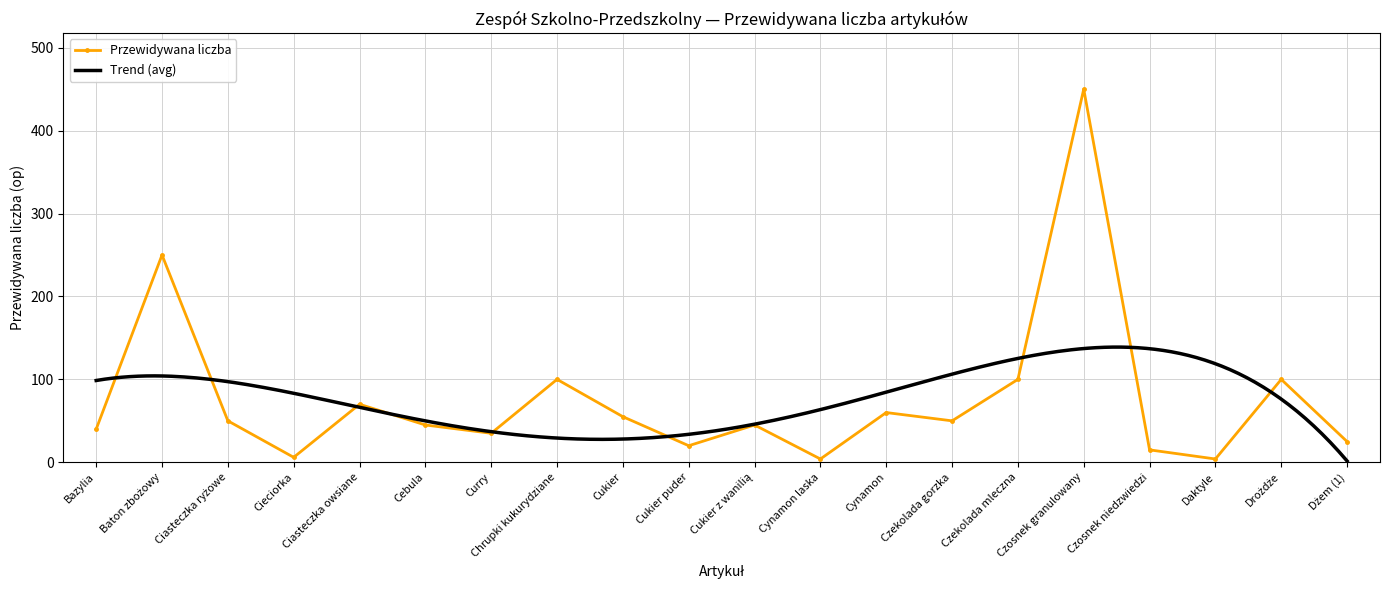

What is the minimum value shown in the chart?

4